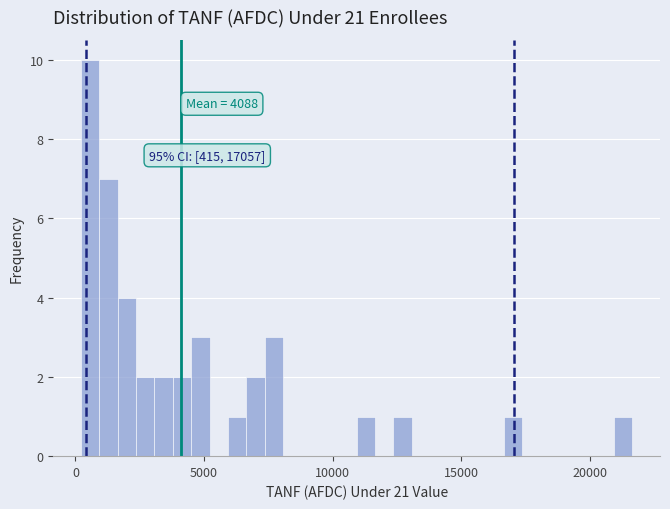

Read against the x-axis, roughly where is the centre of the tallest bar?

500